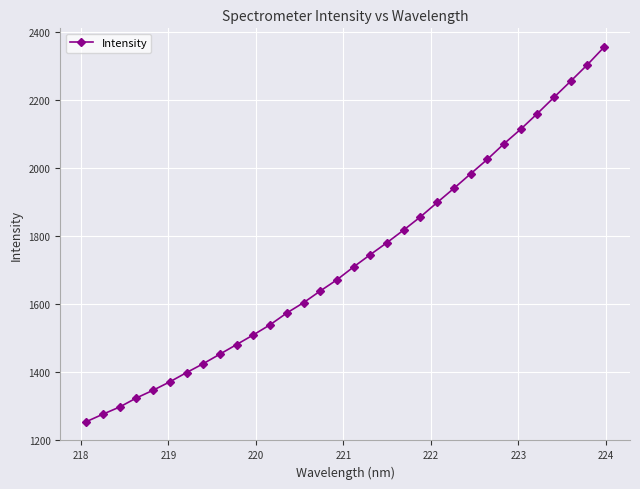

What is the sum of all values?

55389.3